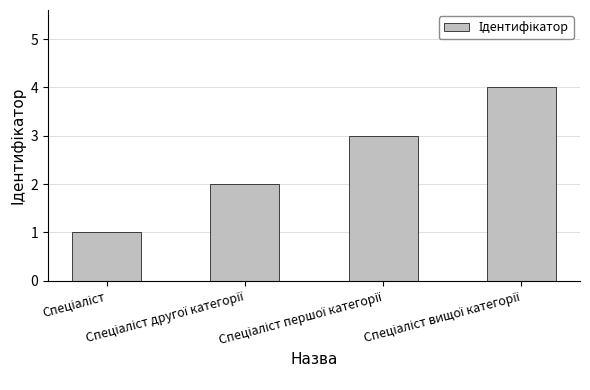

What is the sum of all values?

10